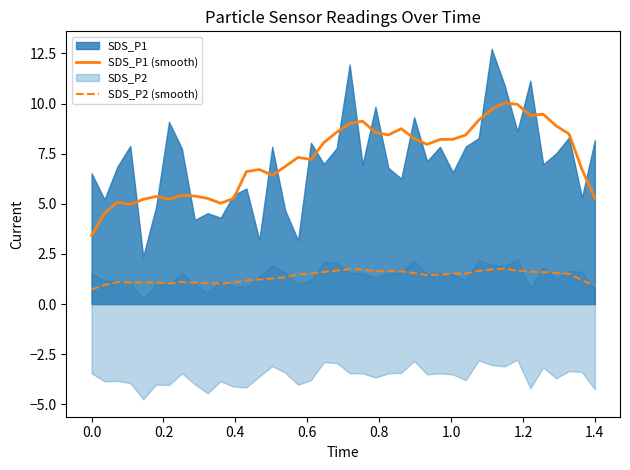

What is the maximum value for SDS_P1 (smooth)?

10.0